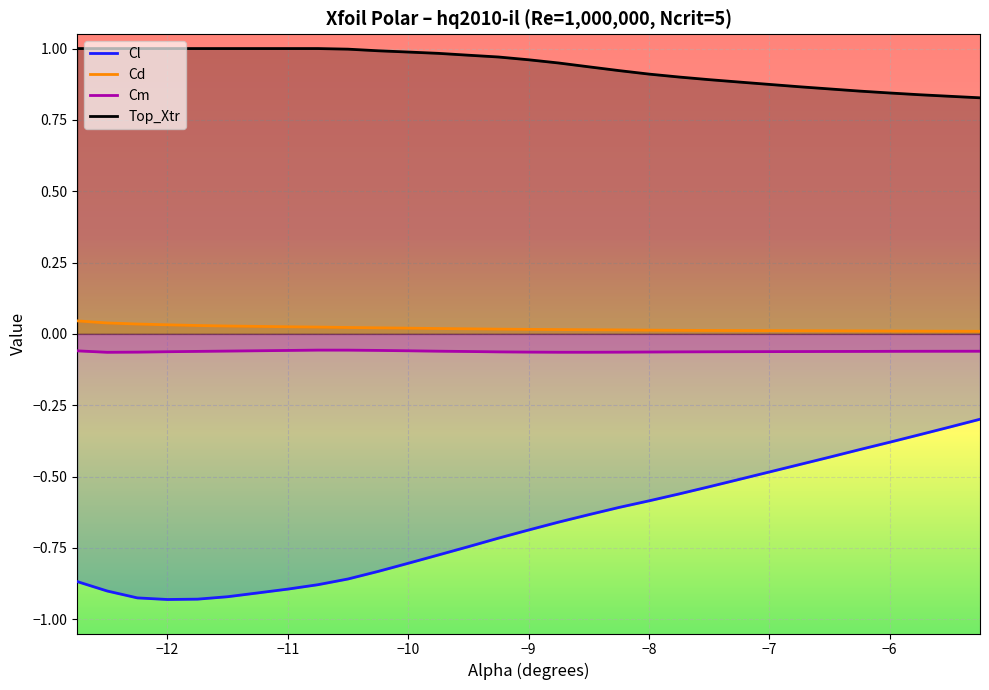

True or false: Cm and Top_Xtr intersect in this chart.

False